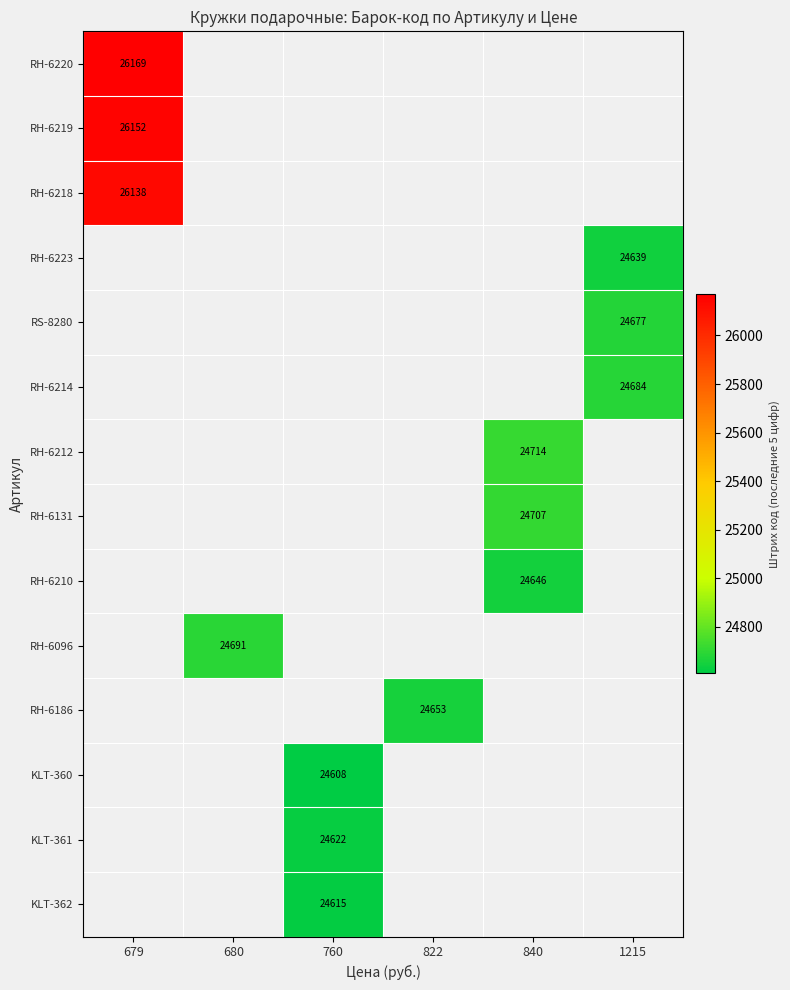

Count the number of data series in this chart.

14